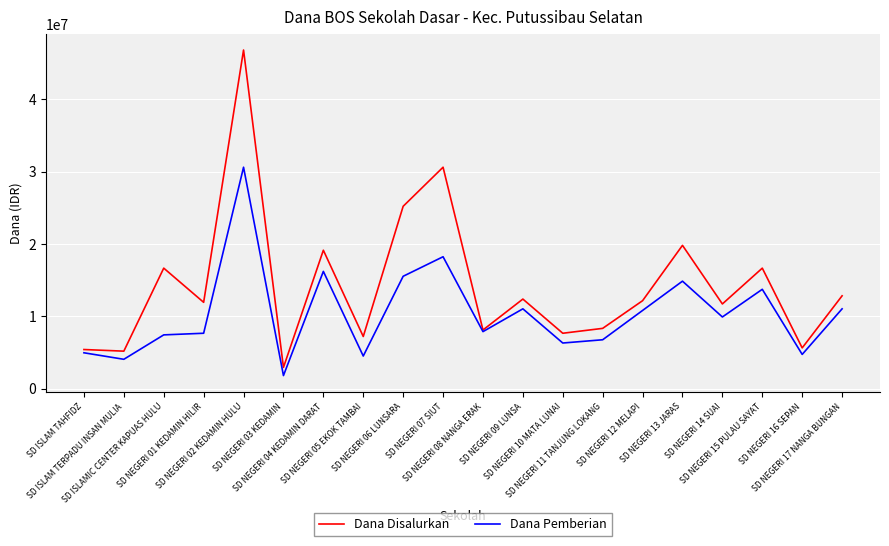

What position from the left is SD NEGERI 04 KEDAMIN DARAT?

7